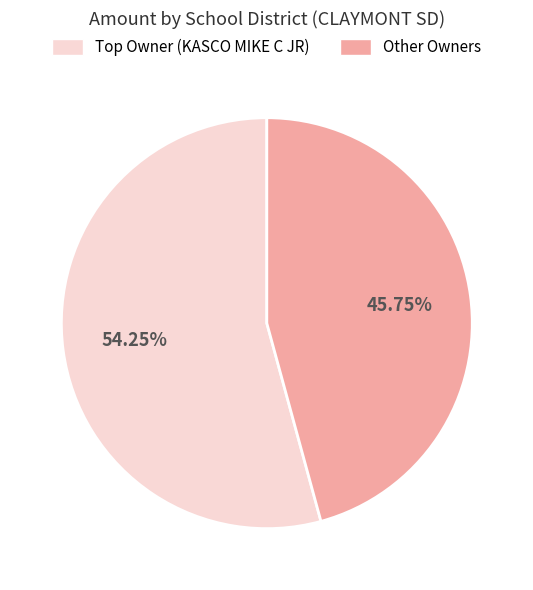

Rank the categories by value from highest to lowest.

Top Owner (KASCO MIKE C JR), Other Owners